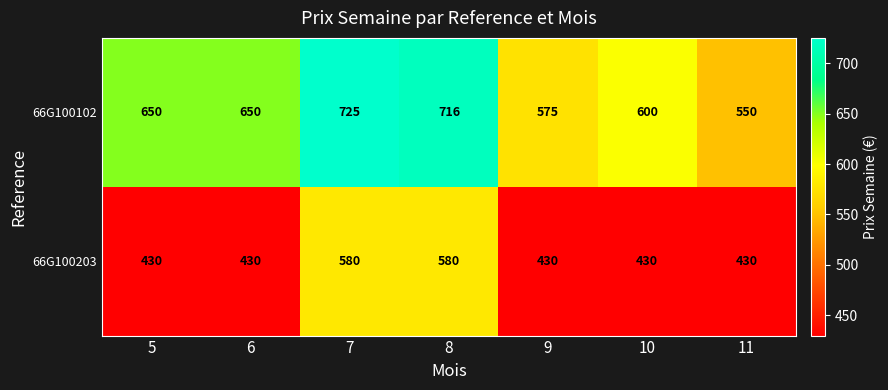

The value of 66G100203 at 7 is 580. True or false?

True